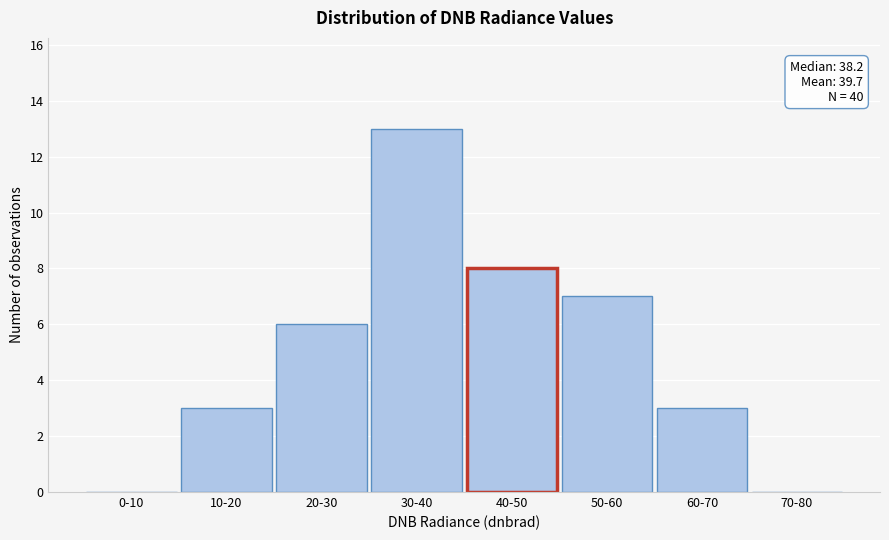

Reading left to right, transcribe all the data shown in this chart.

0-10=0	10-20=3	20-30=6	30-40=13	40-50=8	50-60=7	60-70=3	70-80=0